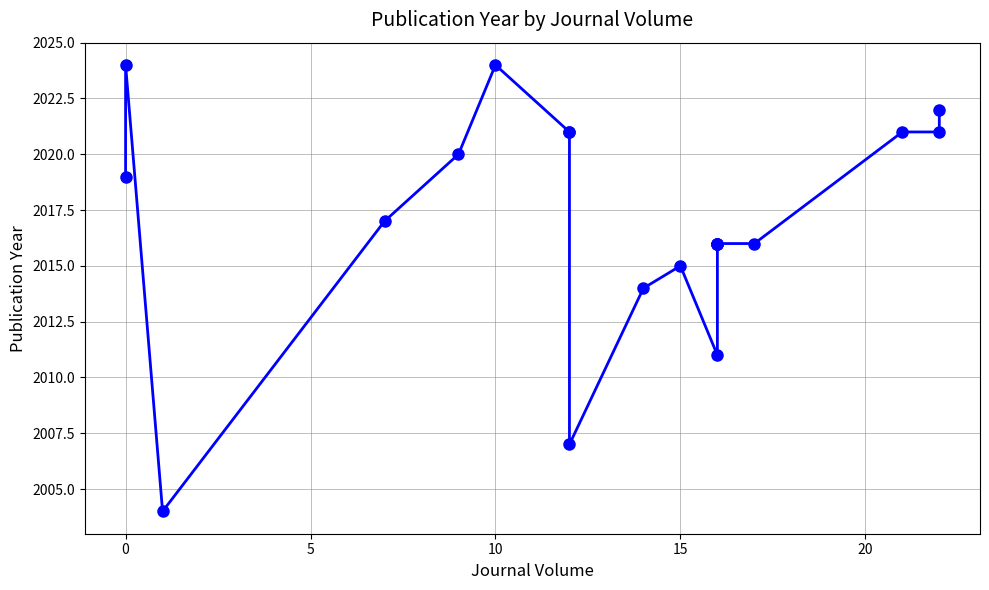

Reading left to right, transcribe all the data shown in this chart.

2019	2024	2004	2017	2020	2024	2021	2021	2007	2014	2015	2011	2016	2016	2016	2016	2016	2021	2021	2022